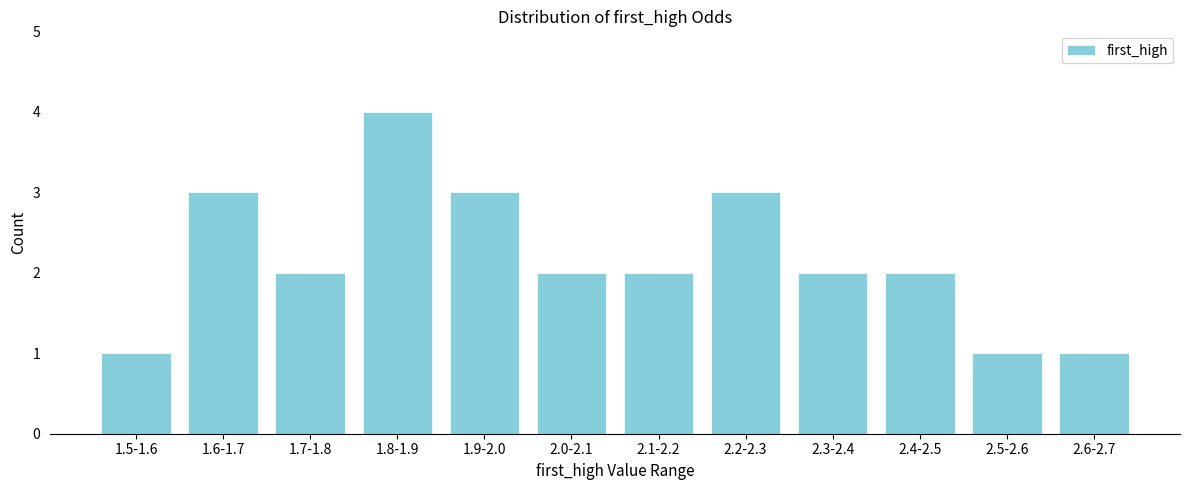

Reading left to right, transcribe all the data shown in this chart.

1.5-1.6=1	1.6-1.7=3	1.7-1.8=2	1.8-1.9=4	1.9-2.0=3	2.0-2.1=2	2.1-2.2=2	2.2-2.3=3	2.3-2.4=2	2.4-2.5=2	2.5-2.6=1	2.6-2.7=1